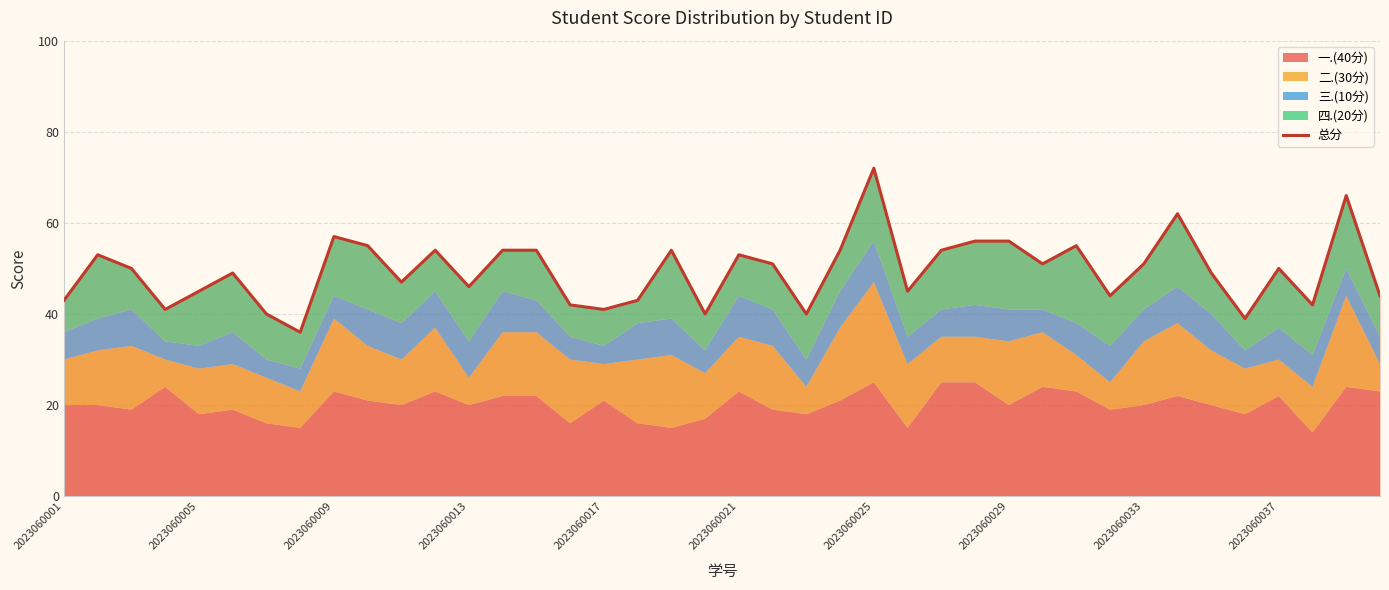

What is the average value?

49